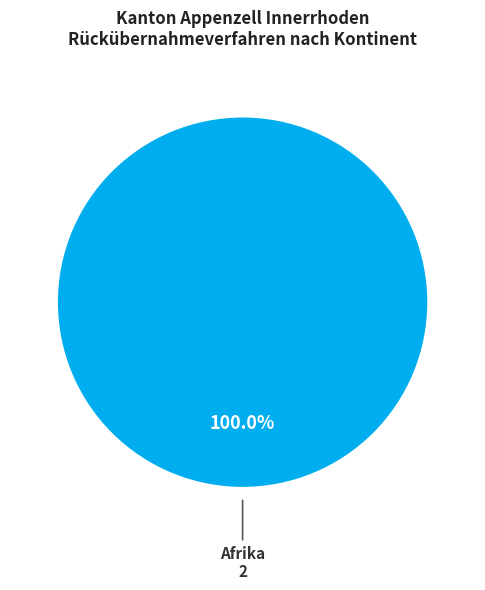

How many slices are in this pie chart?

1